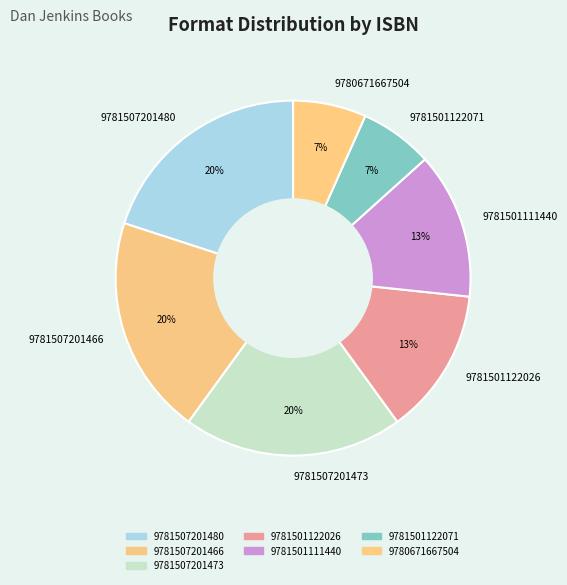

Is the sum of 9781501122071 and 9780671667504 greater than half?

No